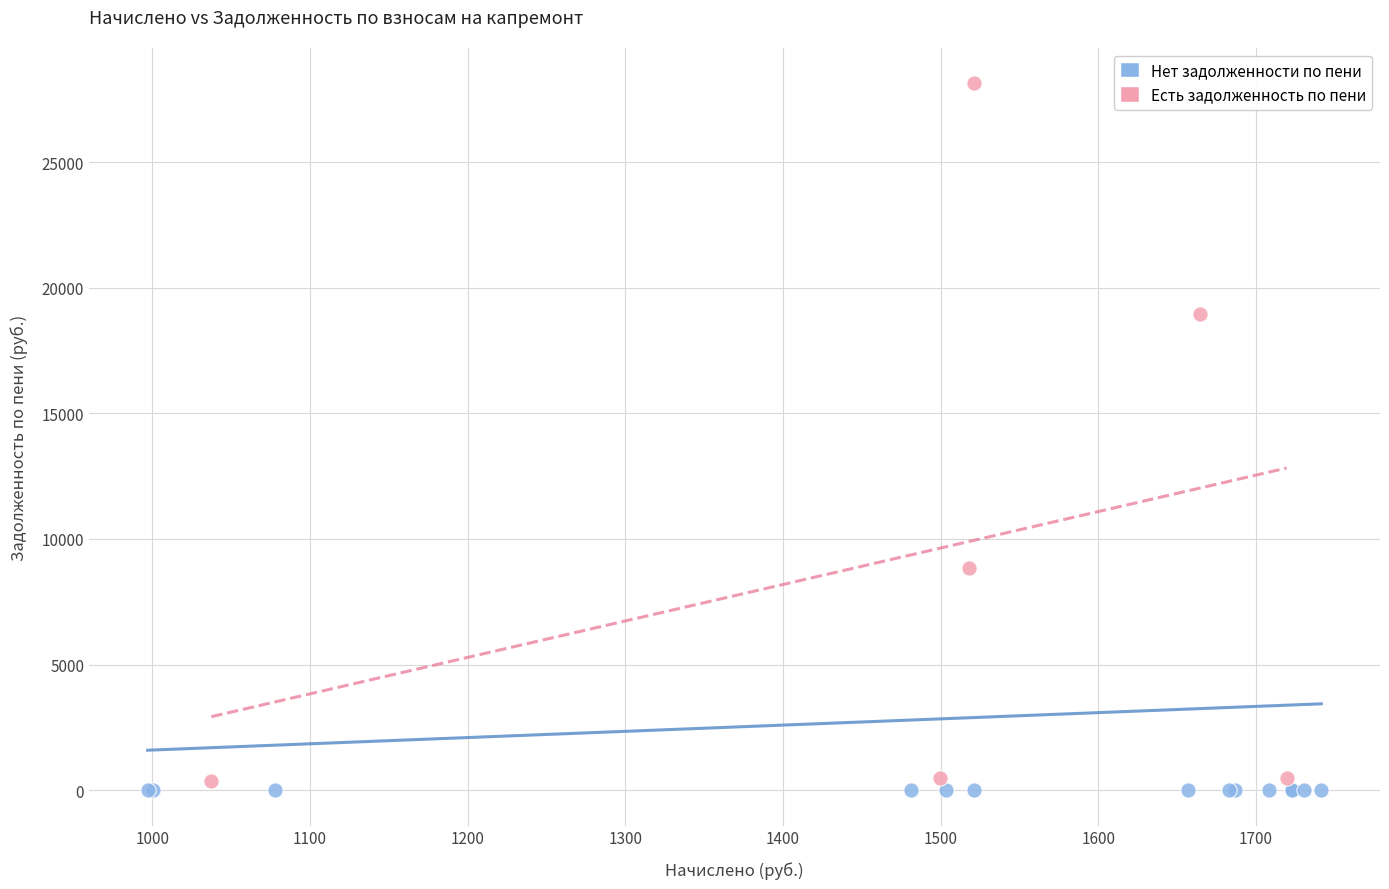

Which series reaches the maximum Y coordinate?

Есть задолженность по пени